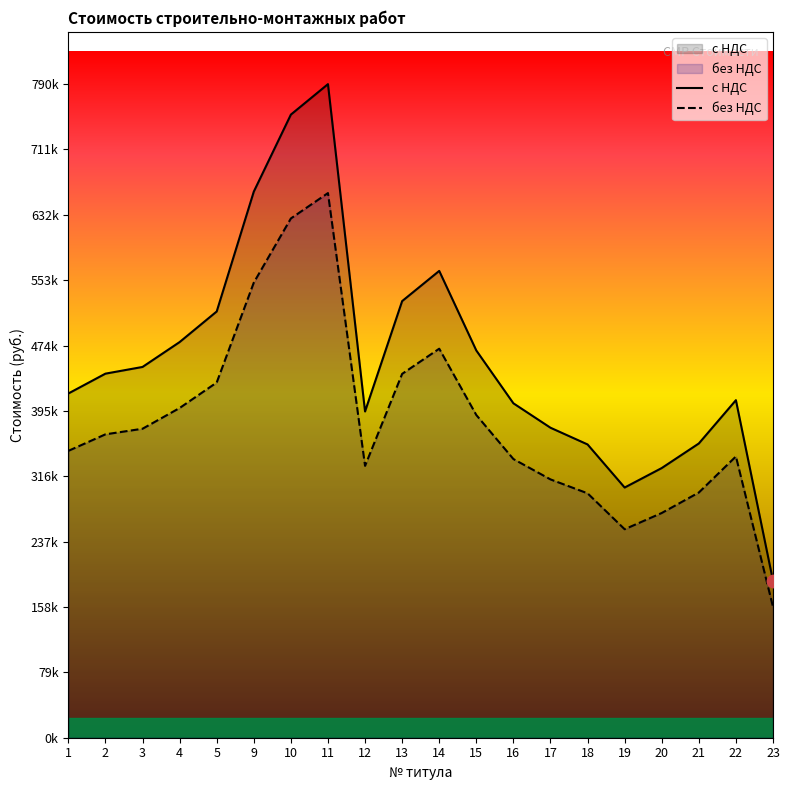

What are all the series names shown in the legend?

с НДС, без НДС